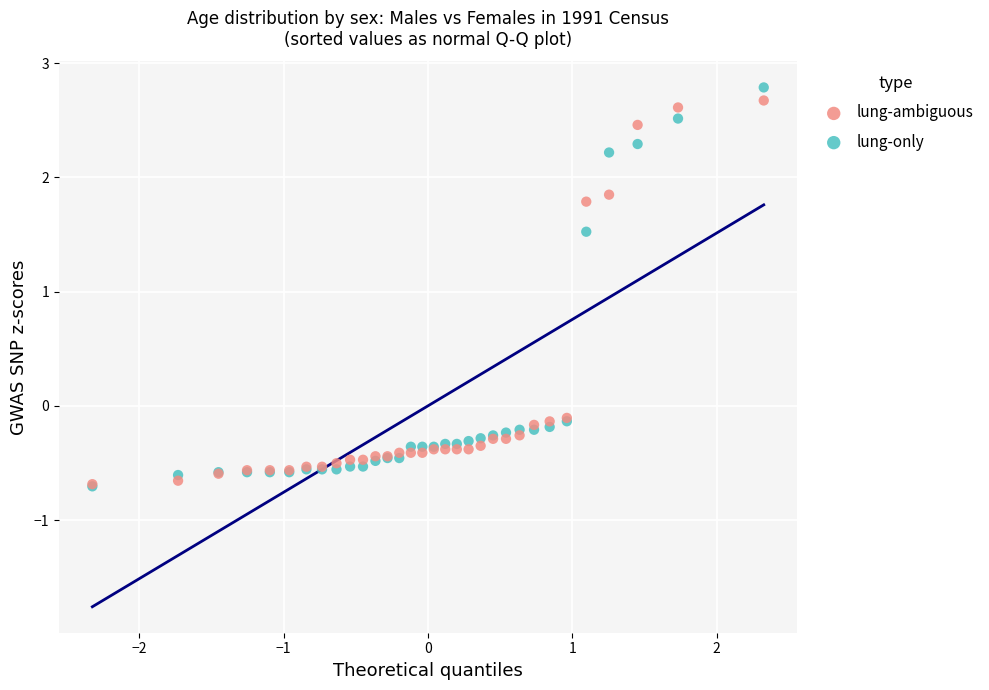

Across all series, what Y value is closest to 1?

1.5